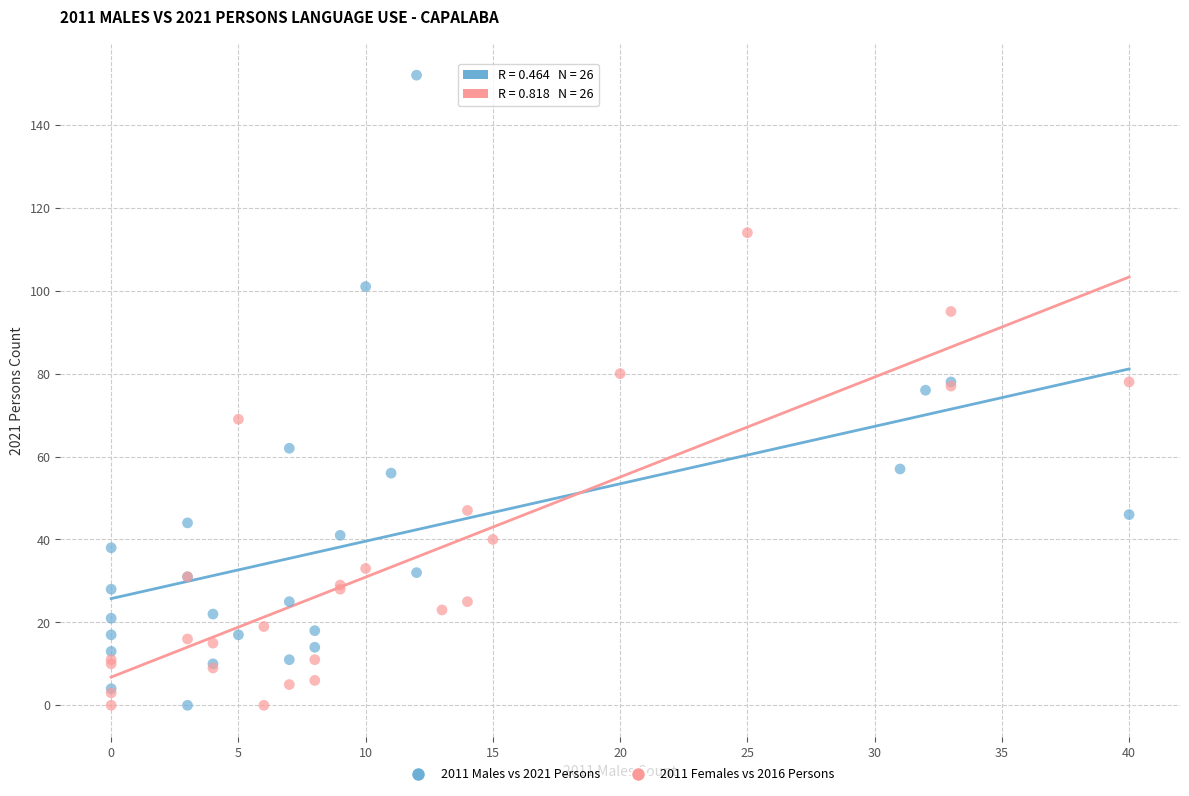

Which series has the largest Y range (max minus min)?

2011 Males vs 2021 Persons